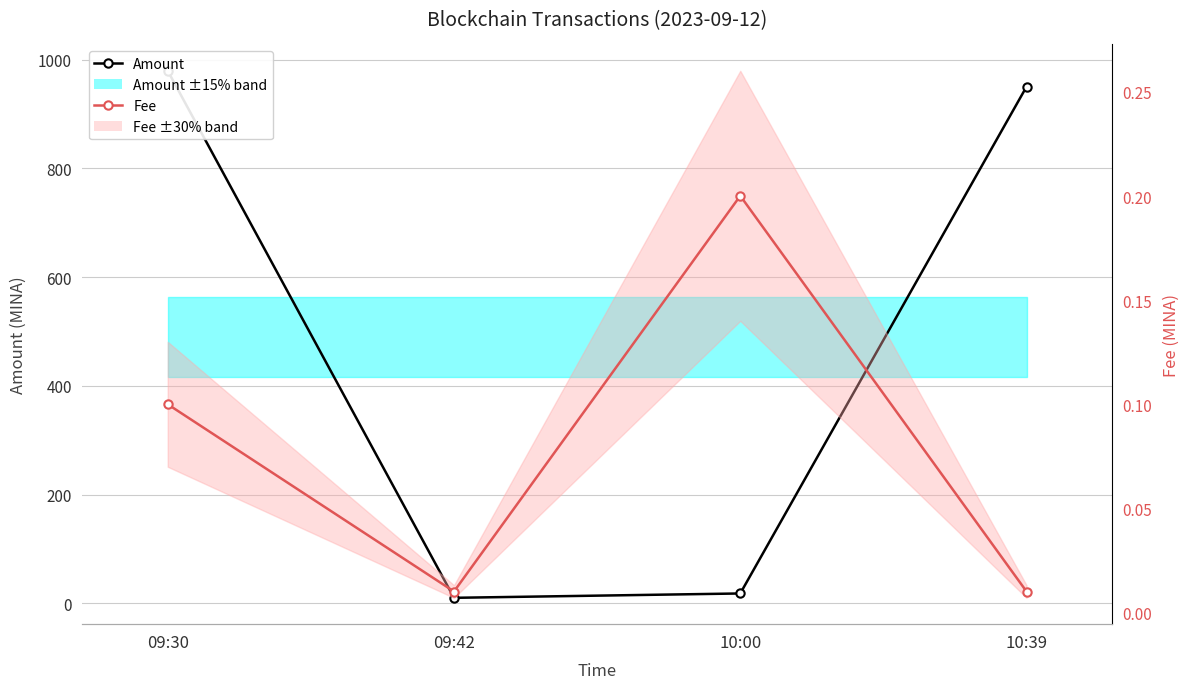

Which series has the largest total across all categories?

Amount